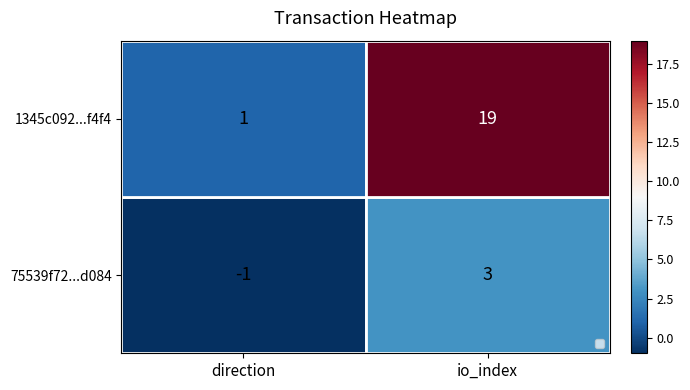

Is it true that 75539f72...d084 equals 4 at io_index?

False